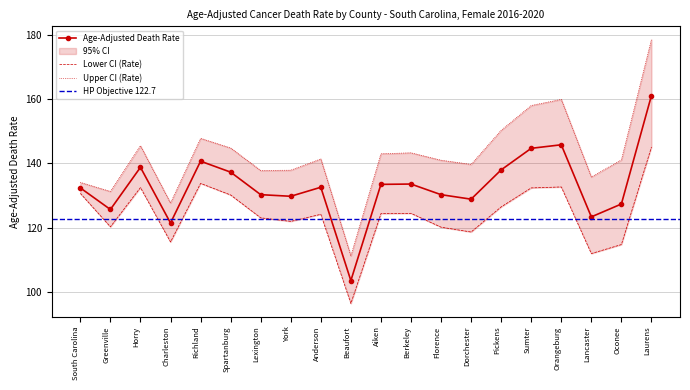

List the series in order of their overall mean, highest first.

Upper CI (Rate), Age-Adjusted Death Rate, Lower CI (Rate)